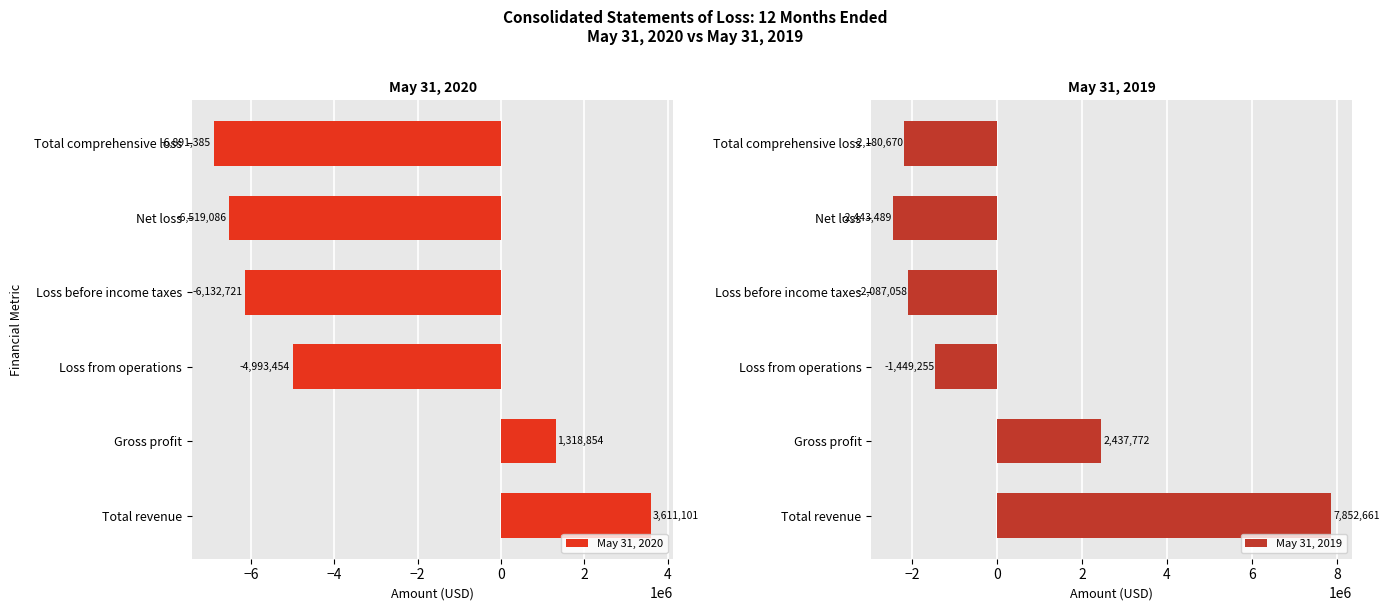

How many bars are there in total?

12